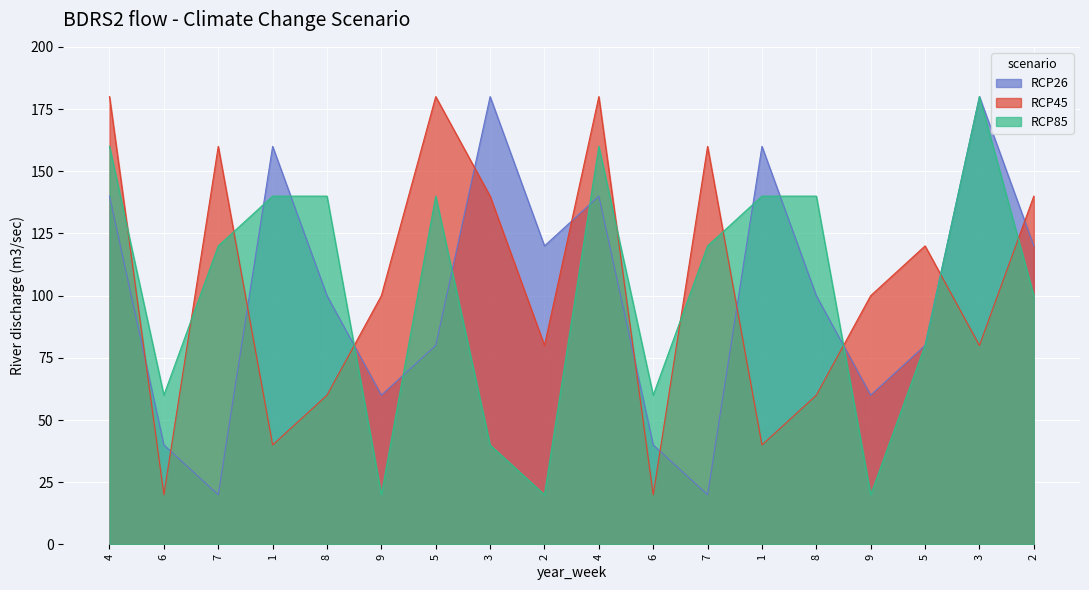

Rank the categories by RCP85 value from highest to lowest.

3, 4, 4, 1, 8, 5, 1, 8, 7, 7, 2, 5, 6, 6, 3, 9, 2, 9